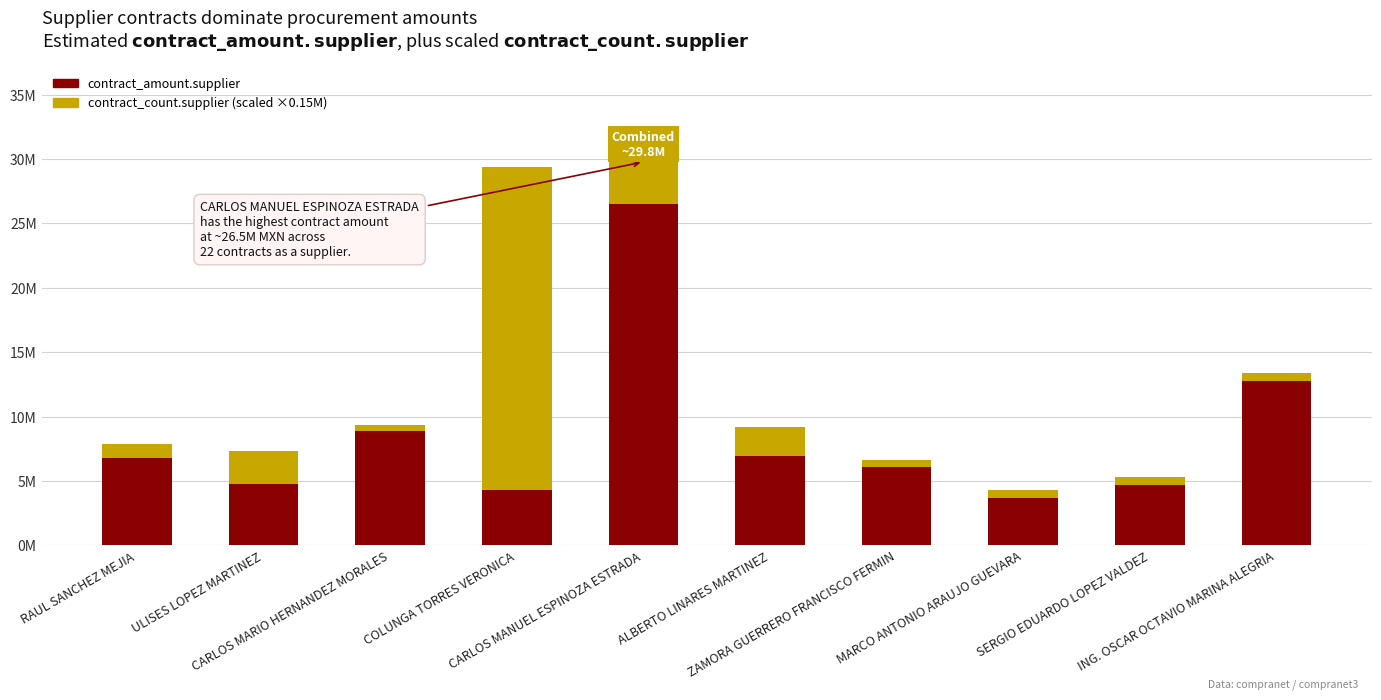

Does the chart contain any negative values?

No